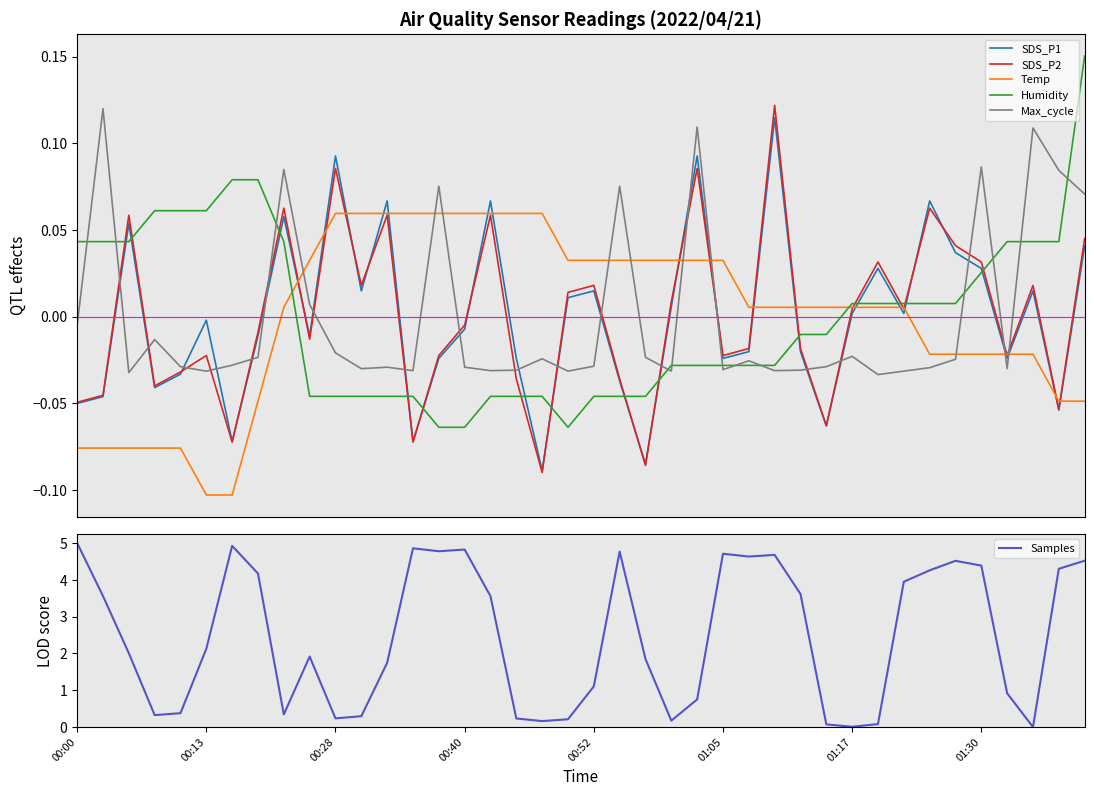

Reading left to right, list all the values displayed in this chart.

SDS_P1: -0.1	-0.0	0.1	-0.0	-0.0	-0.0	-0.1	-0.0	0.1	-0.0	0.1	0.0	0.1	-0.1	-0.0	-0.0	0.1	-0.0	-0.1	0.0	0.0	-0.0	-0.1	0.0	0.1	-0.0	-0.0	0.1	-0.0	-0.1	0.0	0.0	0.0	0.1	0.0	0.0	-0.0	0.0	-0.1	0.0
SDS_P2: -0.0	-0.0	0.1	-0.0	-0.0	-0.0	-0.1	-0.0	0.1	-0.0	0.1	0.0	0.1	-0.1	-0.0	-0.0	0.1	-0.0	-0.1	0.0	0.0	-0.0	-0.1	0.0	0.1	-0.0	-0.0	0.1	-0.0	-0.1	0.0	0.0	0.0	0.1	0.0	0.0	-0.0	0.0	-0.1	0.0
Temp: -0.1	-0.1	-0.1	-0.1	-0.1	-0.1	-0.1	-0.0	0.0	0.0	0.1	0.1	0.1	0.1	0.1	0.1	0.1	0.1	0.1	0.0	0.0	0.0	0.0	0.0	0.0	0.0	0.0	0.0	0.0	0.0	0.0	0.0	0.0	-0.0	-0.0	-0.0	-0.0	-0.0	-0.0	-0.0
Humidity: 0.0	0.0	0.0	0.1	0.1	0.1	0.1	0.1	0.0	-0.0	-0.0	-0.0	-0.0	-0.0	-0.1	-0.1	-0.0	-0.0	-0.0	-0.1	-0.0	-0.0	-0.0	-0.0	-0.0	-0.0	-0.0	-0.0	-0.0	-0.0	0.0	0.0	0.0	0.0	0.0	0.0	0.0	0.0	0.0	0.2
Max_cycle: -0.0	0.1	-0.0	-0.0	-0.0	-0.0	-0.0	-0.0	0.1	0.0	-0.0	-0.0	-0.0	-0.0	0.1	-0.0	-0.0	-0.0	-0.0	-0.0	-0.0	0.1	-0.0	-0.0	0.1	-0.0	-0.0	-0.0	-0.0	-0.0	-0.0	-0.0	-0.0	-0.0	-0.0	0.1	-0.0	0.1	0.1	0.1
Samples: 5.0	3.6	2.0	0.3	0.4	2.1	4.9	4.2	0.3	1.9	0.2	0.3	1.7	4.9	4.8	4.8	3.6	0.2	0.2	0.2	1.1	4.8	1.8	0.2	0.8	4.7	4.6	4.7	3.6	0.1	0.0	0.1	3.9	4.3	4.5	4.4	0.9	0.0	4.3	4.5